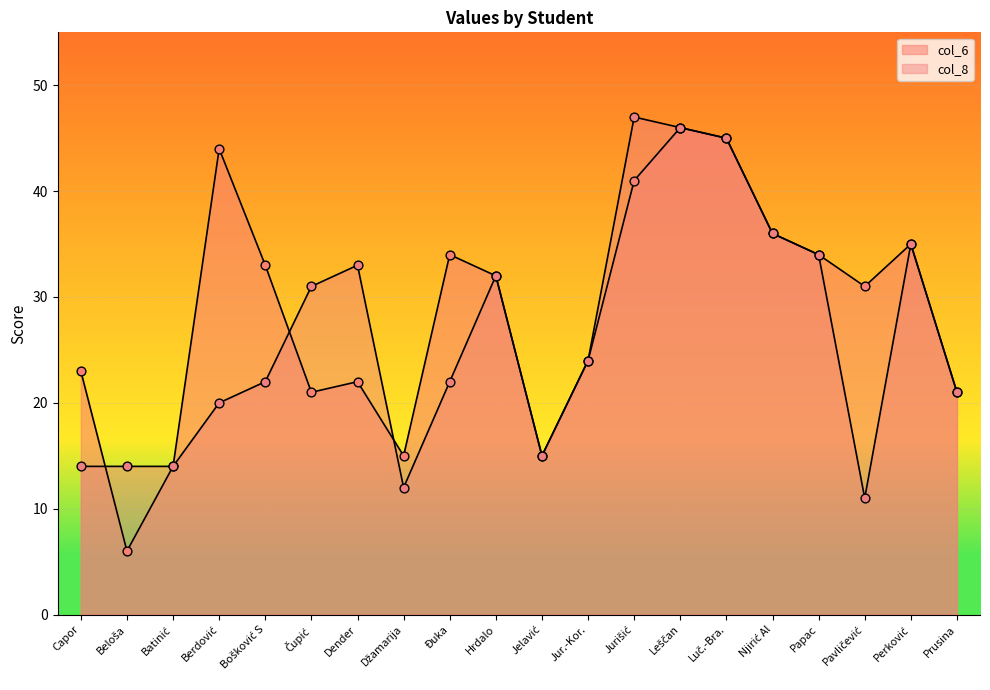

Which series contains the highest Y value?

col_8